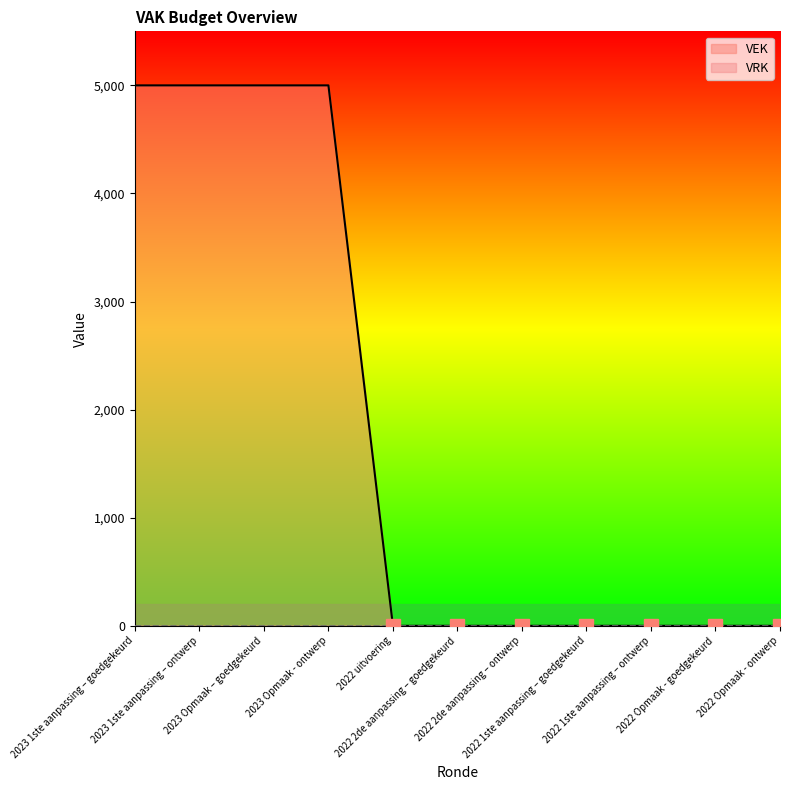

What position from the right is 2023 Opmaak - ontwerp?

8